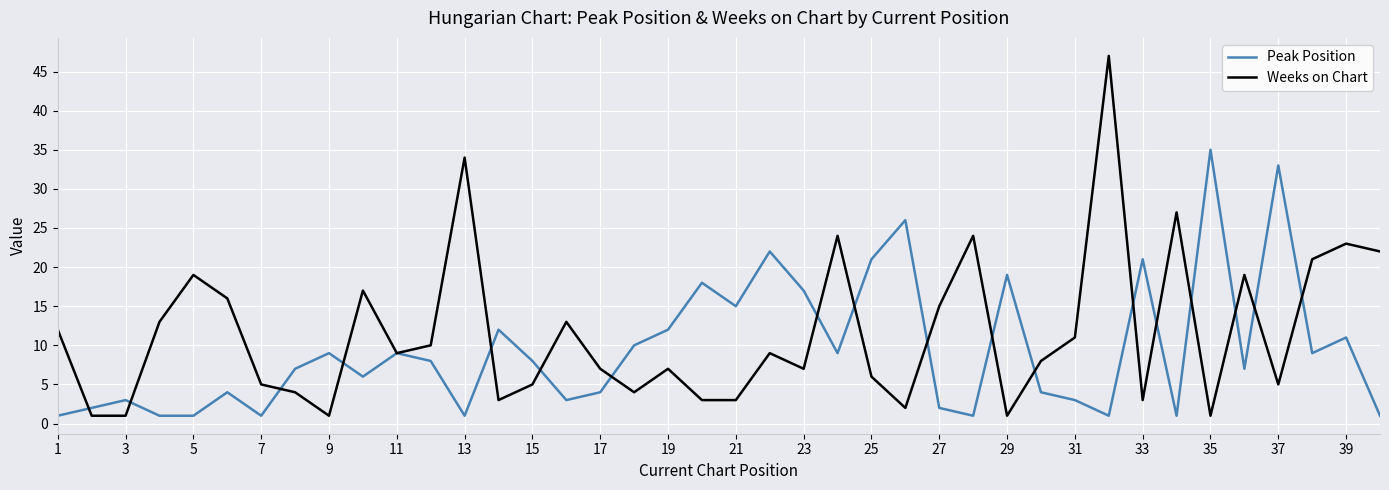

Rank the series by their average value, from highest to lowest.

Weeks on Chart, Peak Position